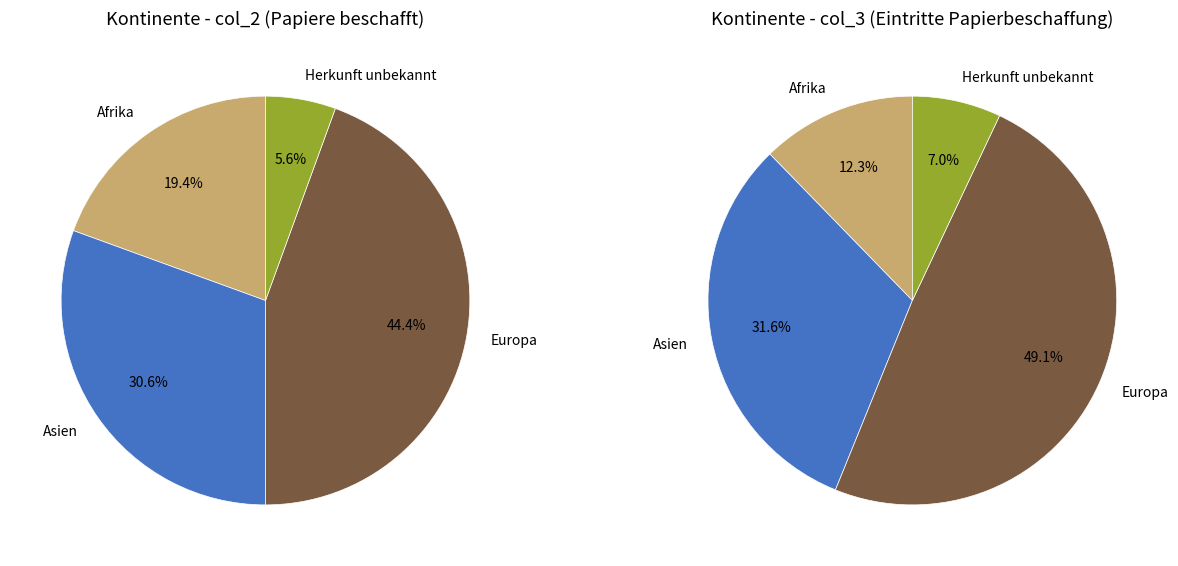

Combined, what portion of the pie is Asien and Afrika?

50.0%